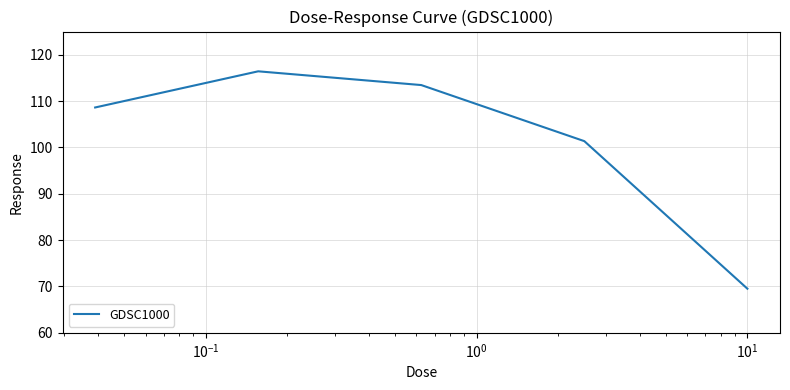

What is the difference between the second highest and minimum values?

43.9